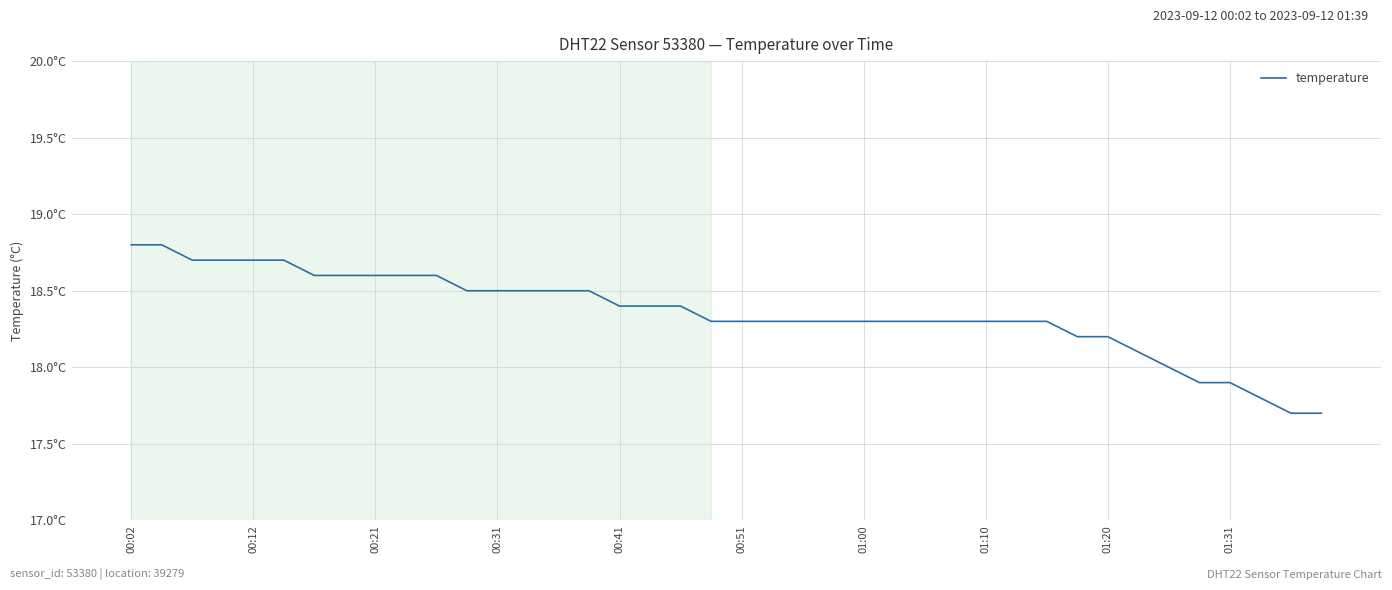

Where does the data first go above 18?

00:02